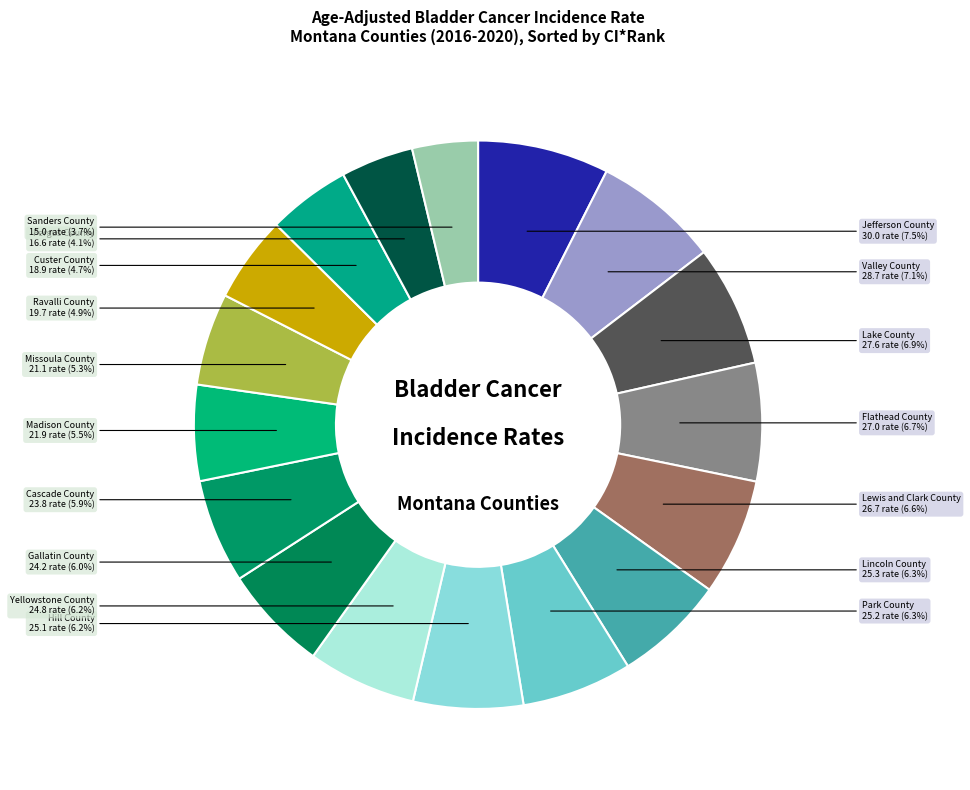

To the nearest percent, what is the average slice percentage?

6%